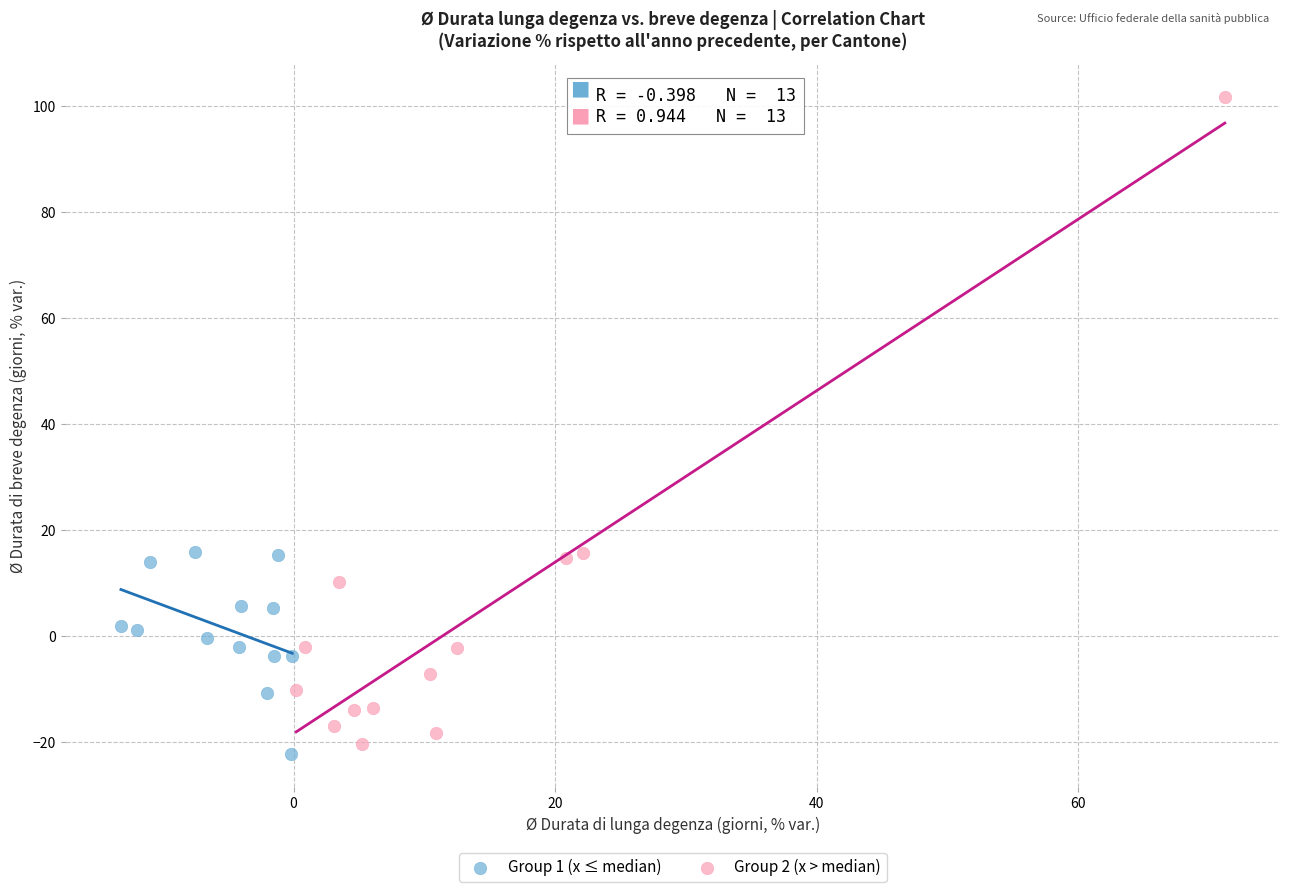

What are all the series names shown in the legend?

Group 1 (x ≤ median), Group 2 (x > median)